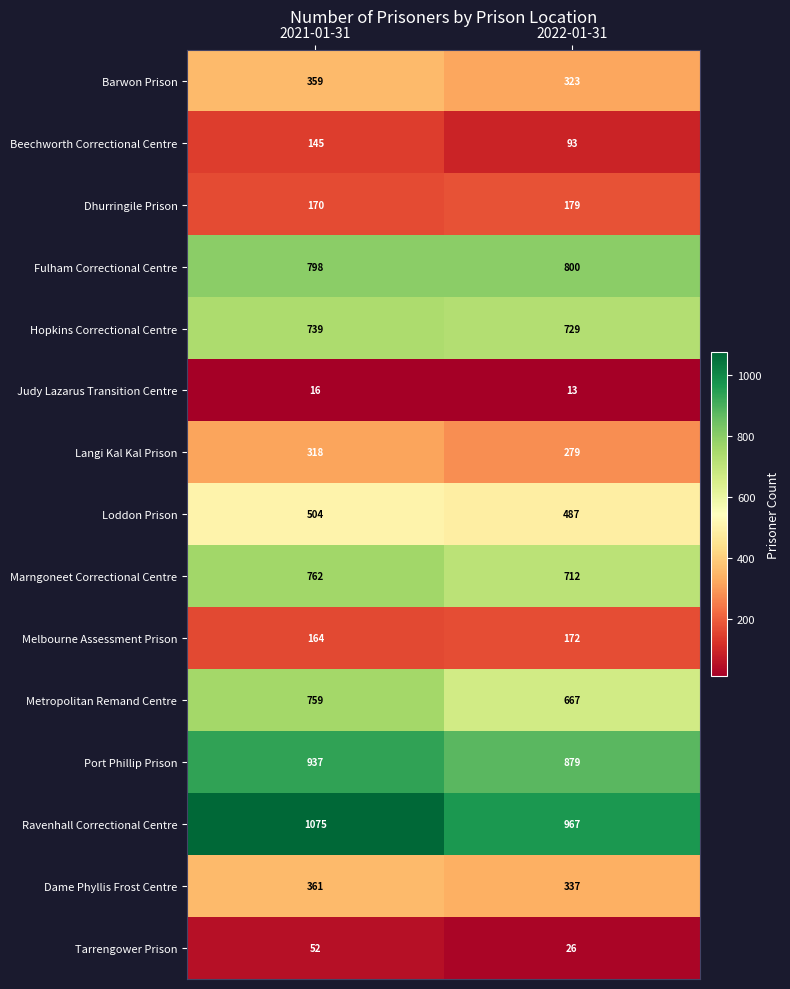

Count the number of data series in this chart.

15